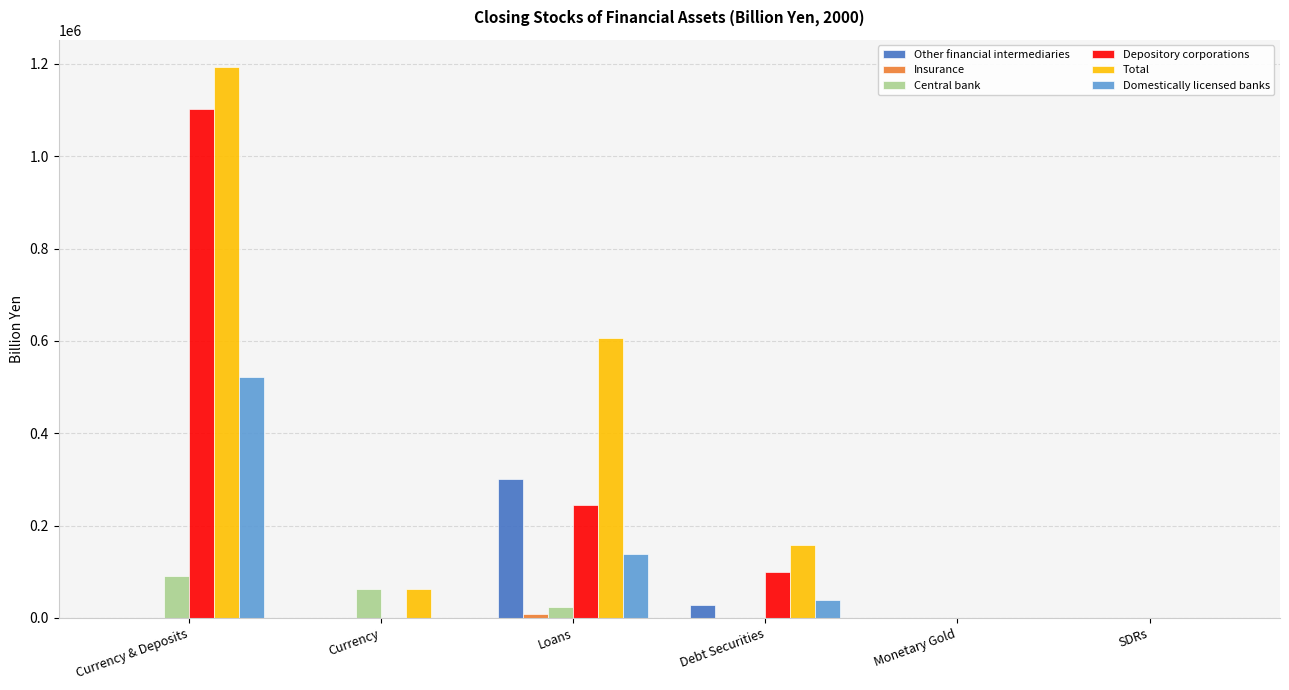

What is the spread (max minus min) of values at Loans?

596383.9